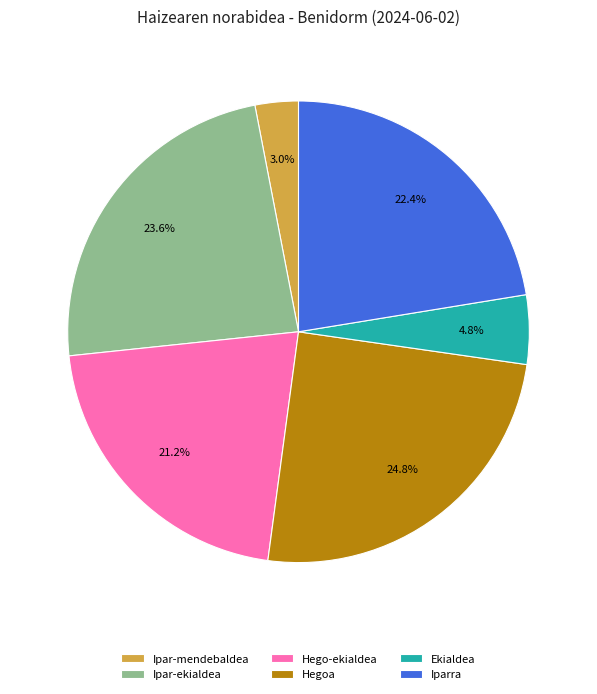

What percentage do Ipar-ekialdea and Hegoa together represent?

48.5%